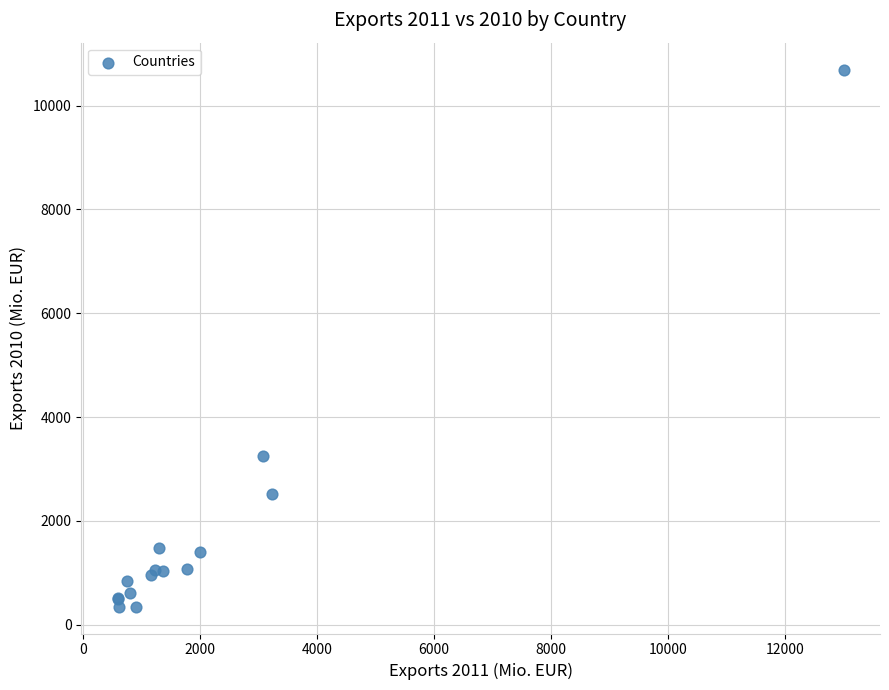

What Y value in the scatter plot is closest to 5520?

3248.7